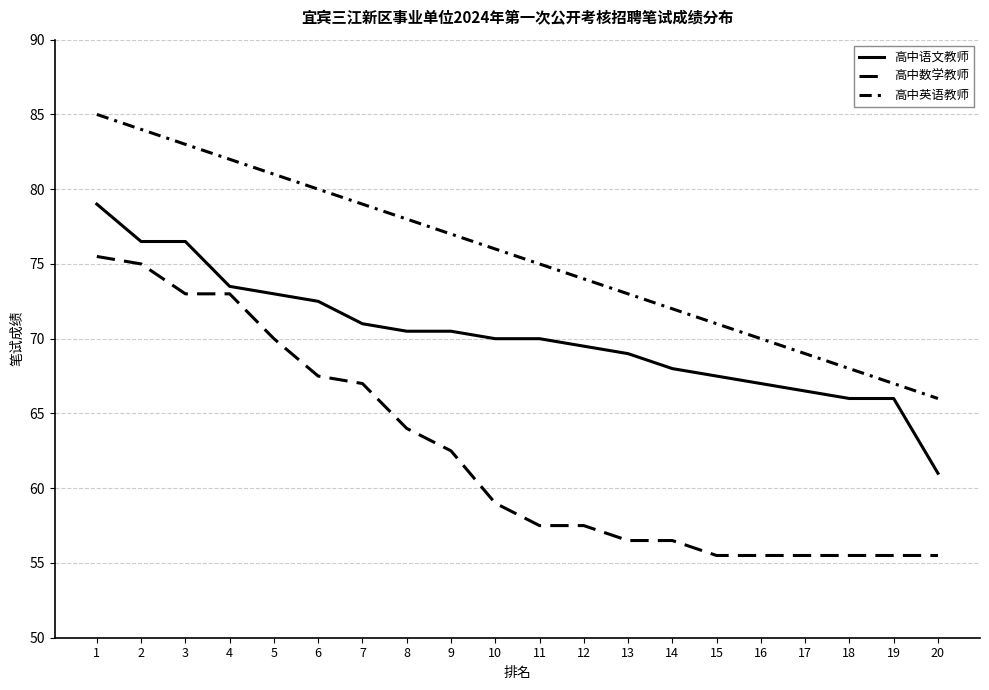

Is this an area chart (filled region under the line)?

No